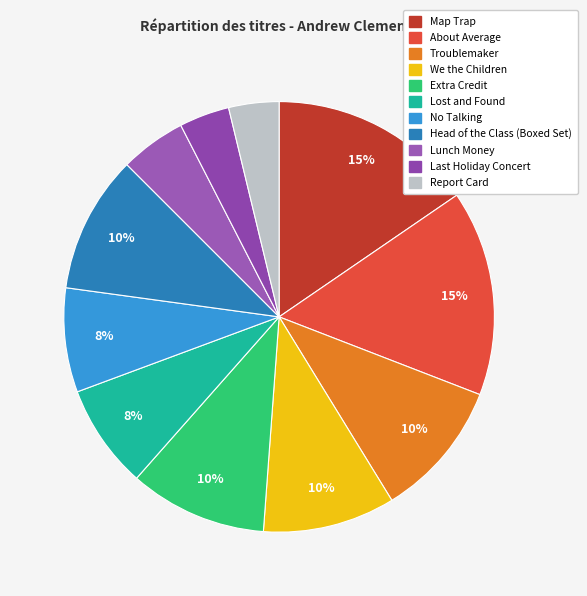

What percentage do Head of the Class (Boxed Set) and About Average together represent?

25.8%